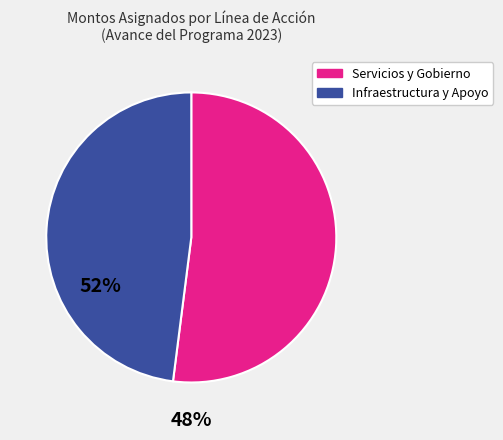

Is it true that Servicios y Gobierno is 44% of the pie?

False